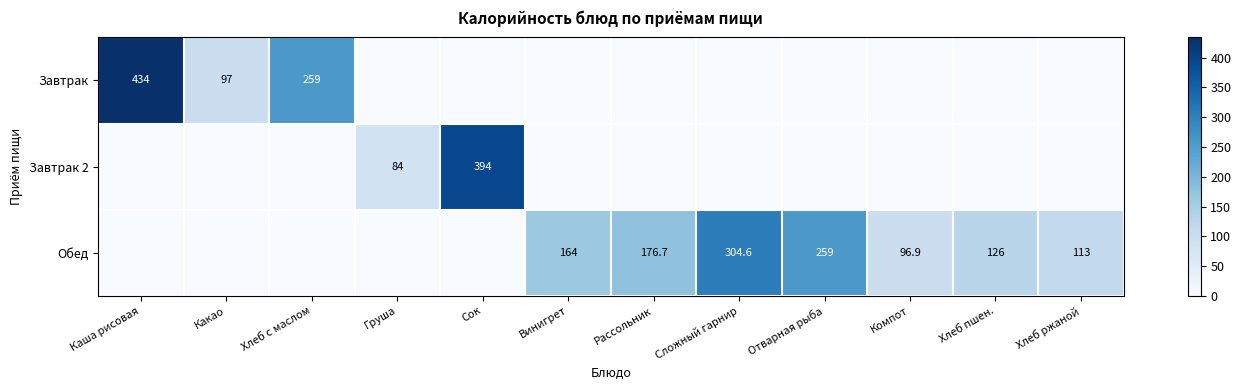

The Завтрак 2 series shows 394.0 at Сок. True or false?

True